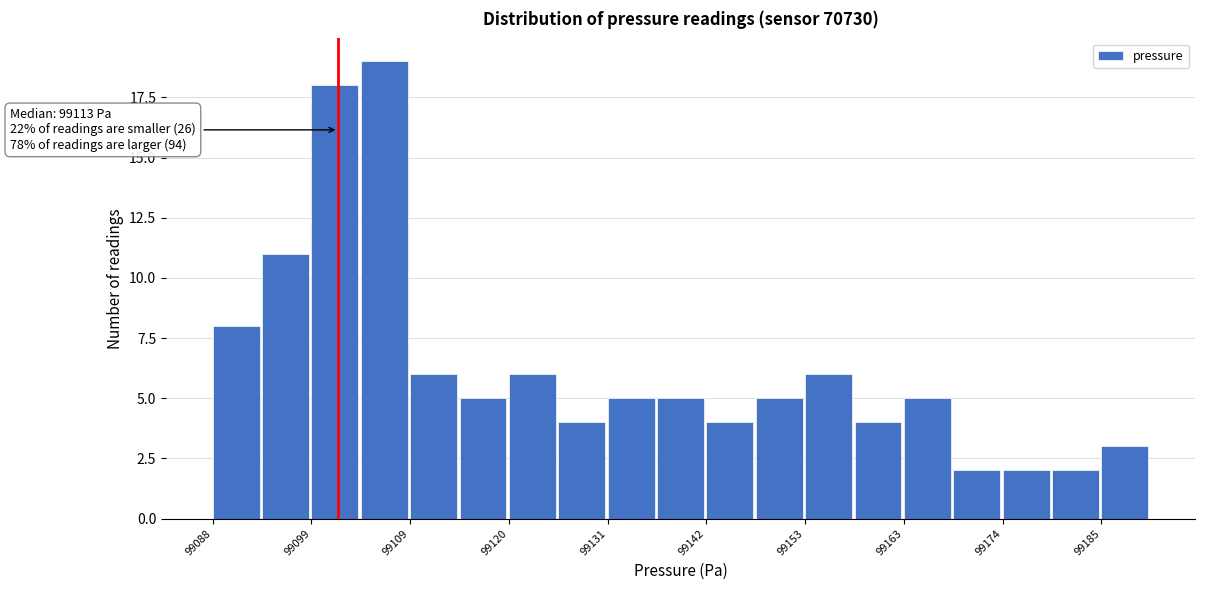

Read against the x-axis, roughly where is the centre of the tallest bar?

99108